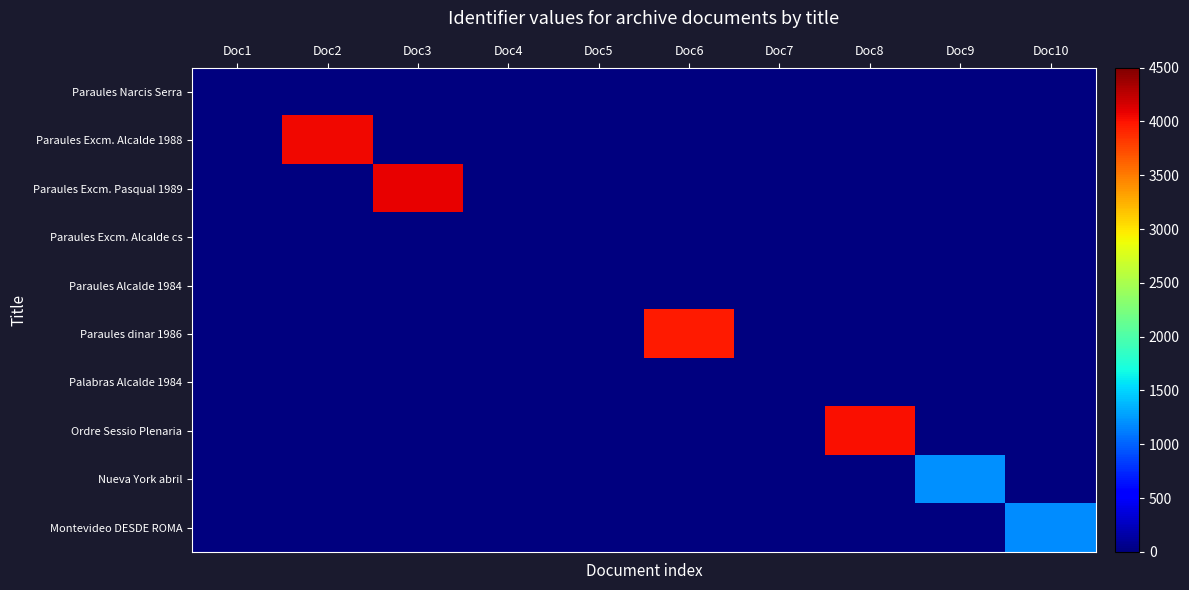

How many categories are shown in the chart?

10